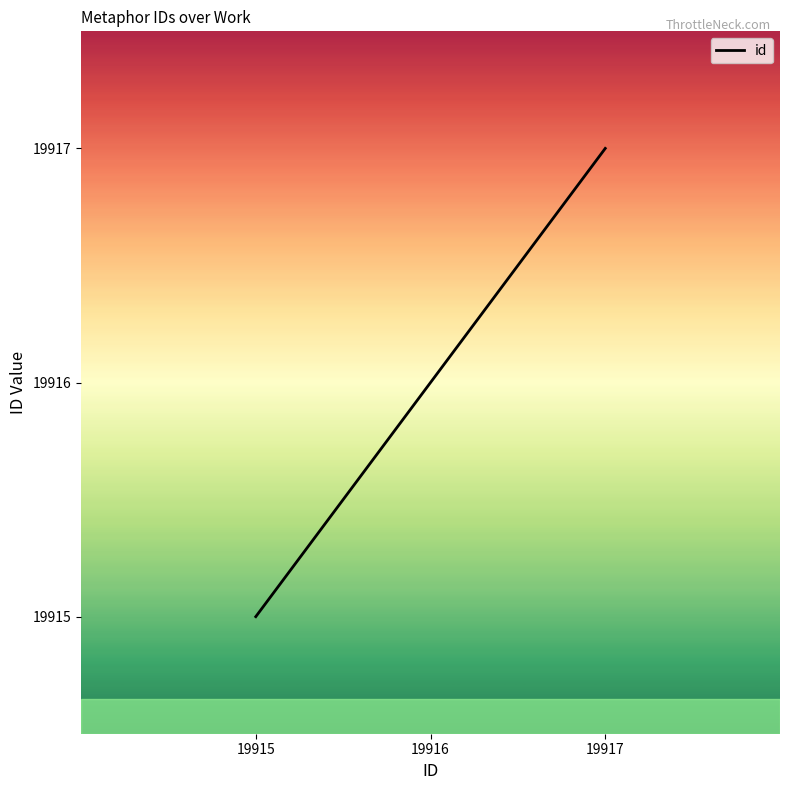

Rank the categories by value from lowest to highest.

19915, 19916, 19917